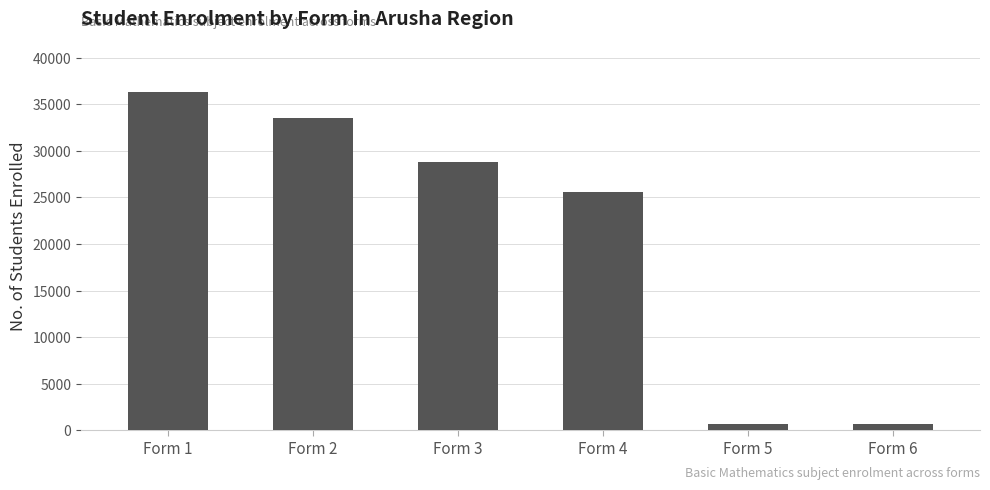

The value at Form 3 is 28804. True or false?

True